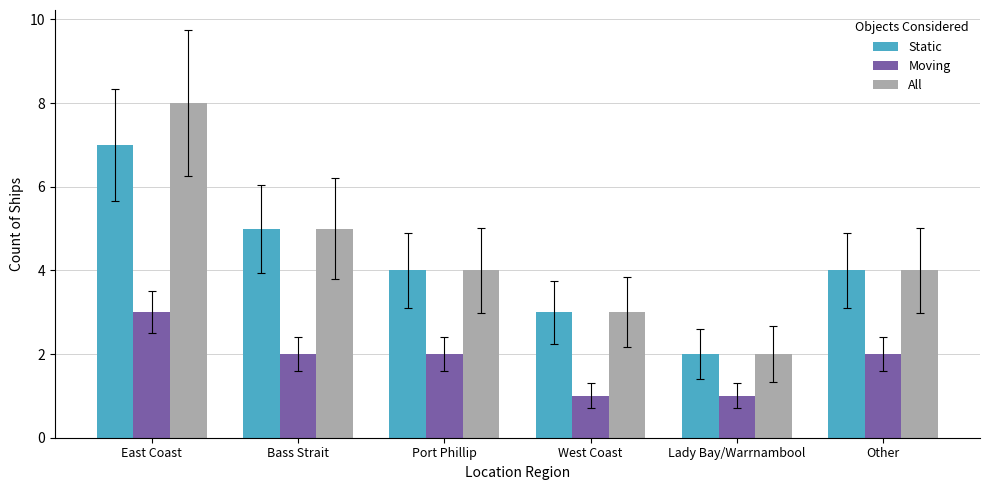

What is the difference between the highest and lowest values at West Coast?

2